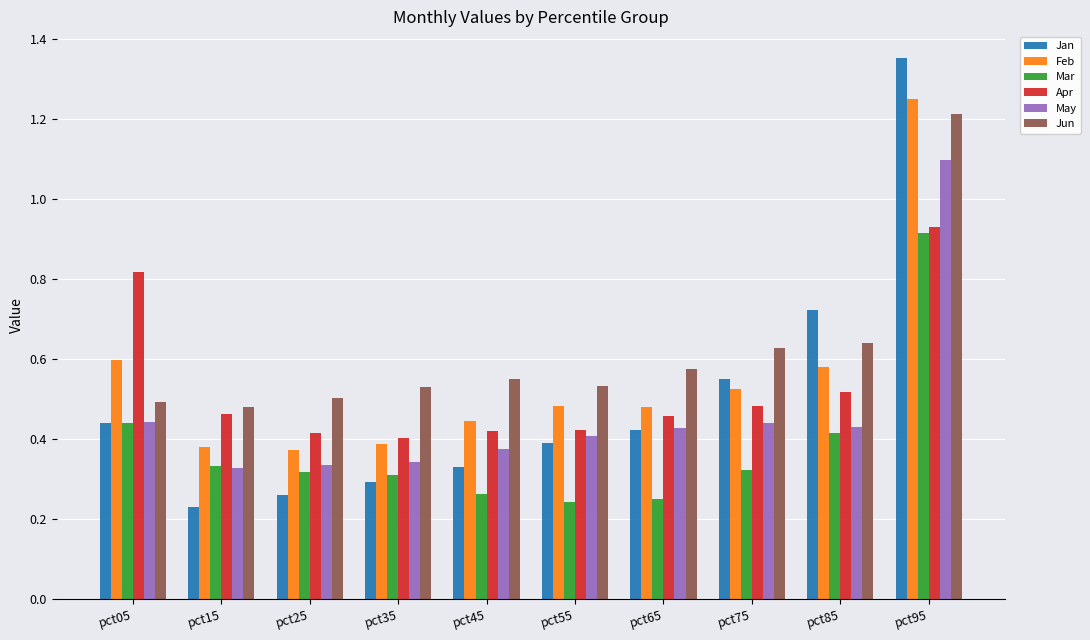

Is it true that Apr equals 0.6 at pct35?

False